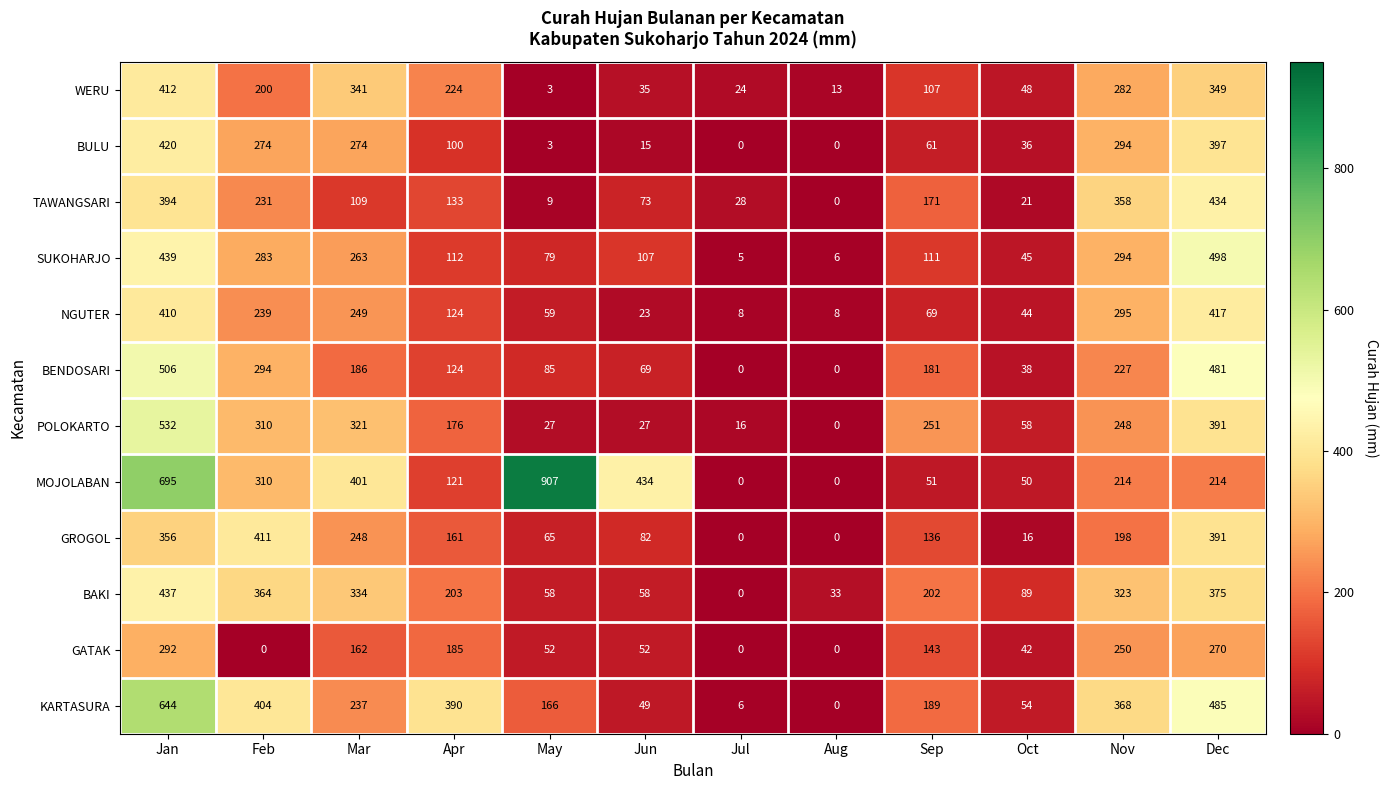

What is the approximate value of SUKOHARJO at Dec?

498